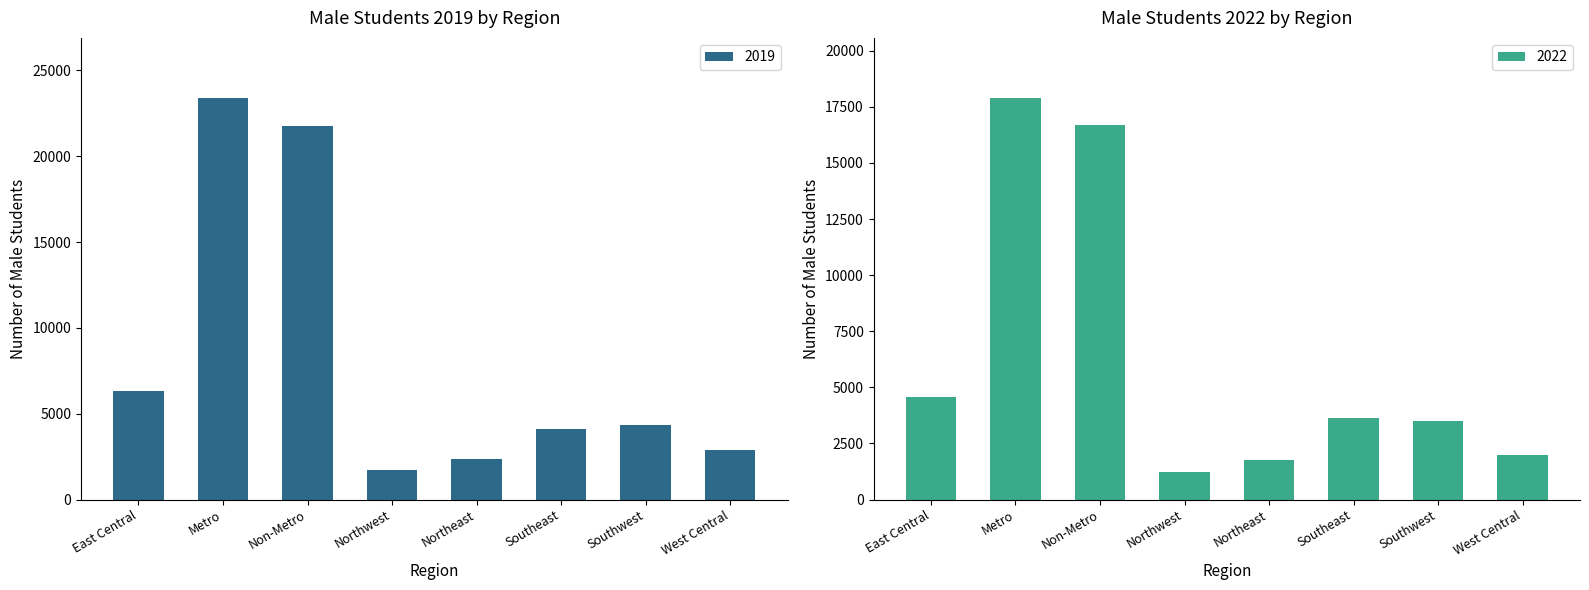

What is the spread (max minus min) of values at Non-Metro?

5096